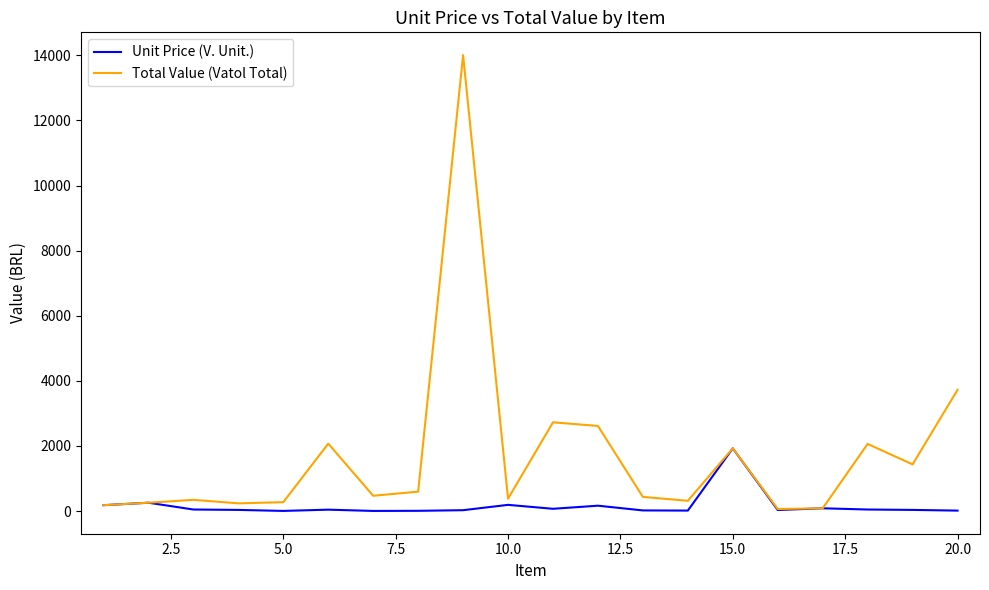

What is the maximum value shown in the chart?

14005.6